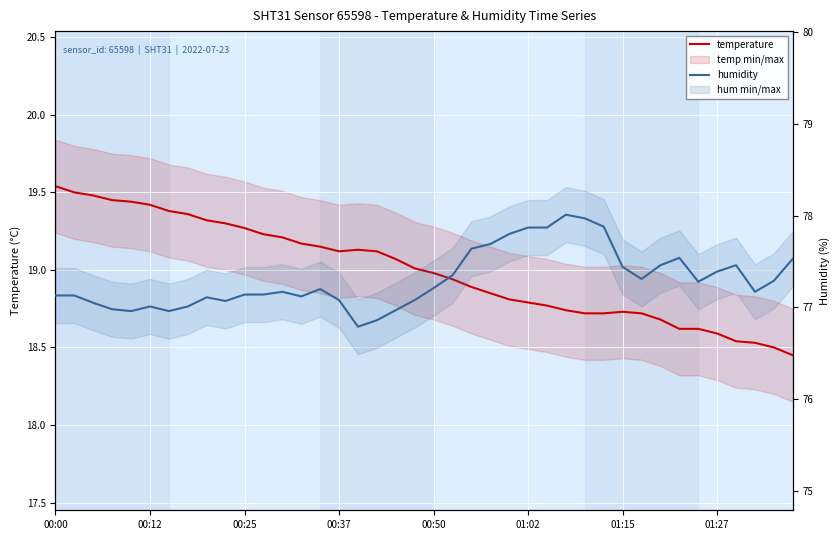

At which category does temperature reach its first local valley?

00:37